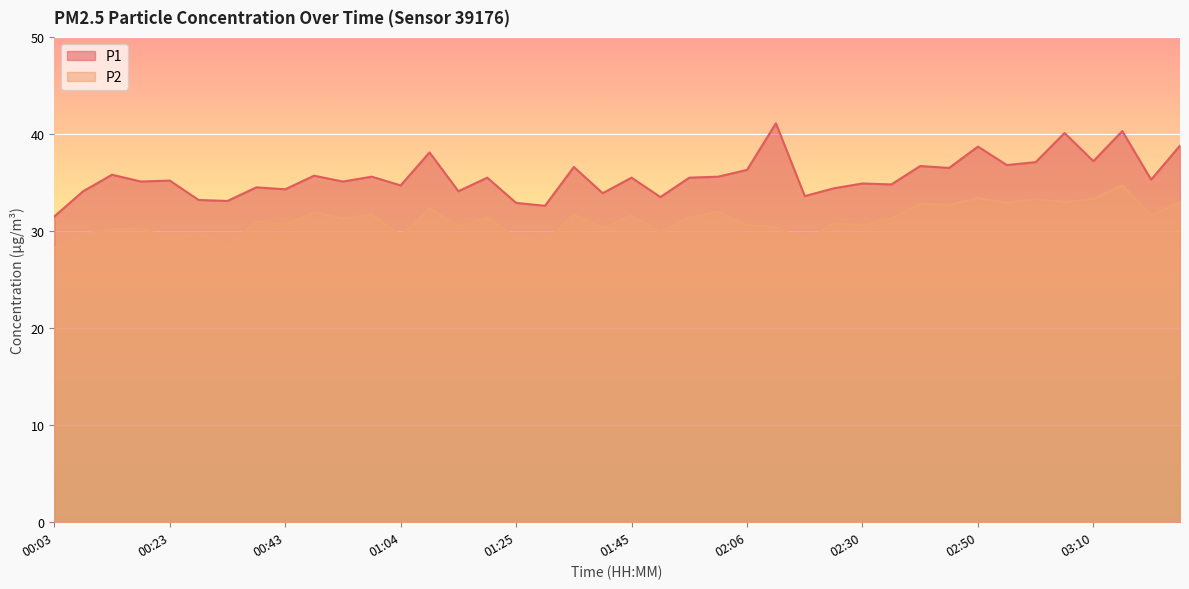

What are all the series names shown in the legend?

P1, P2